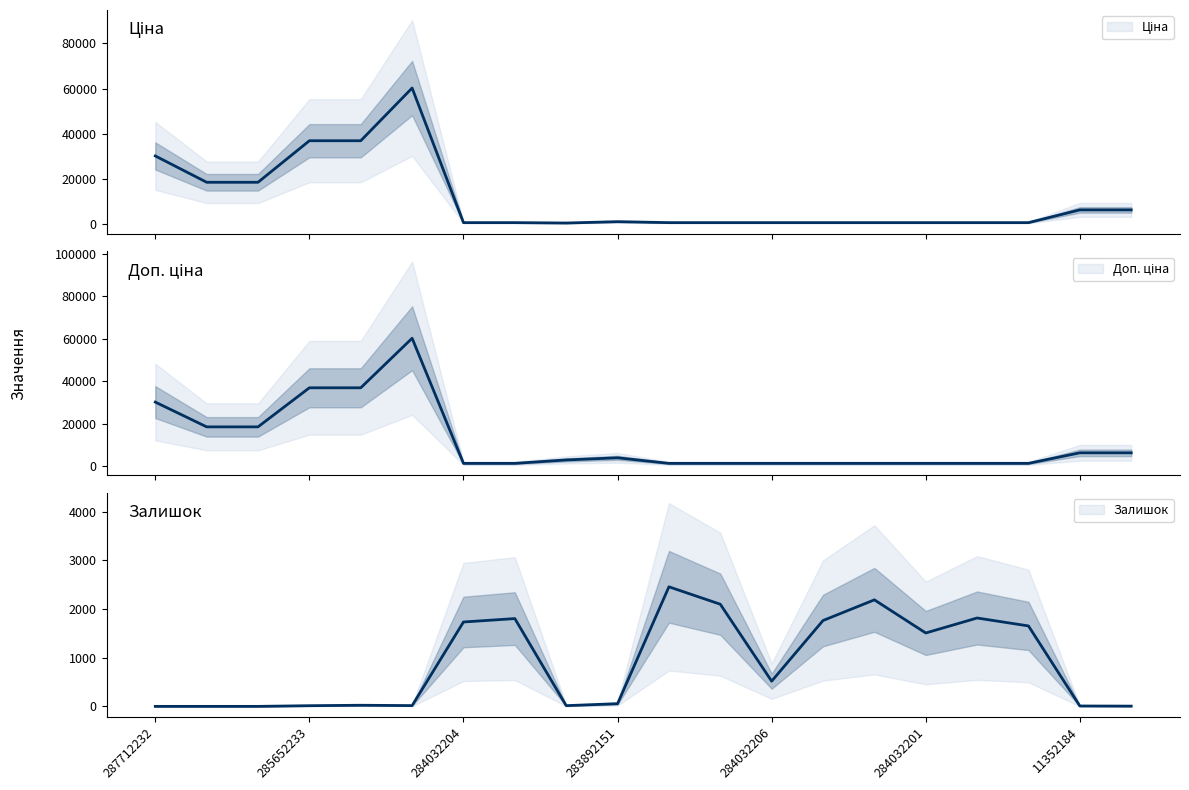

Reading left to right, list all the values displayed in this chart.

Ціна: 287712232=30102.8	287692233=18420.9	287692231=18420.9	285652233=36841.8	285652231=36841.8	285672232=60205.6	284032204=528.2	284032203=528.2	283532151=352.6	283892151=958.4	284032208=528.2	284032207=528.2	284032206=528.2	284032205=528.2	284032202=528.2	284032201=528.2	284032200=528.2	284032199=528.2	11352184=6182.6	11352182=6182.6
Доп. ціна: 287712232=30102.8	287692233=18420.9	287692231=18420.9	285652233=36841.8	285652231=36841.8	285672232=60205.6	284032204=1210.7	284032203=1210.7	283532151=2821.2	283892151=3833.8	284032208=1210.7	284032207=1210.7	284032206=1210.7	284032205=1210.7	284032202=1210.7	284032201=1210.7	284032200=1210.7	284032199=1210.7	11352184=6182.6	11352182=6182.6
Залишок: 287712232=0.0	287692233=0.0	287692231=0.0	285652233=14.0	285652231=23.0	285672232=16.0	284032204=1734.0	284032203=1804.0	283532151=15.0	283892151=55.0	284032208=2457.0	284032207=2099.0	284032206=518.0	284032205=1764.0	284032202=2189.0	284032201=1508.0	284032200=1816.0	284032199=1653.0	11352184=8.0	11352182=5.0